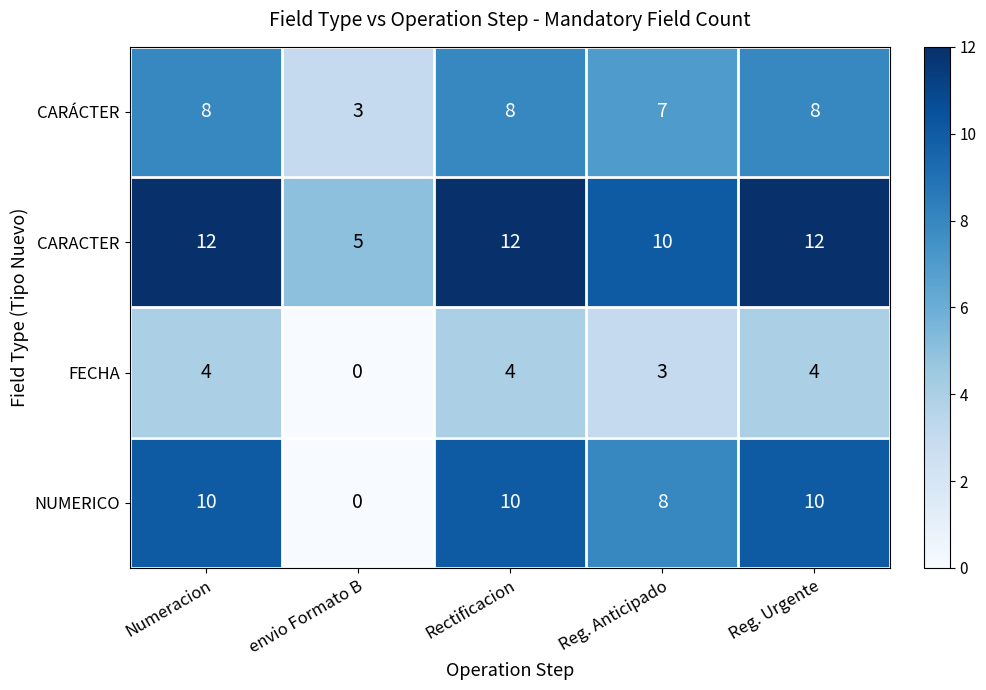

What is the sum of the CARACTER values at Reg. Anticipado and envio Formato B?

15